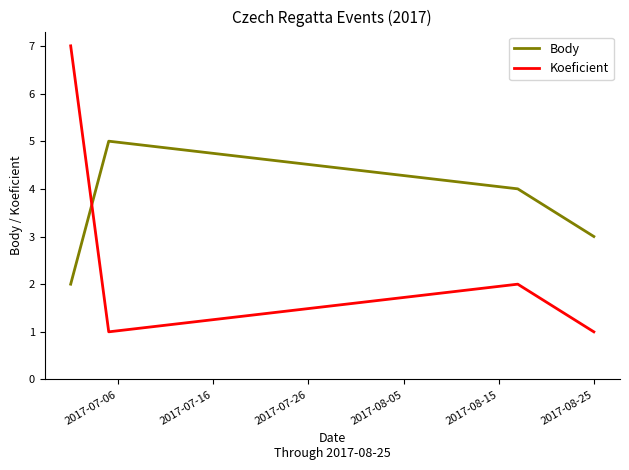

List the series in order of their peak value, lowest first.

Body, Koeficient